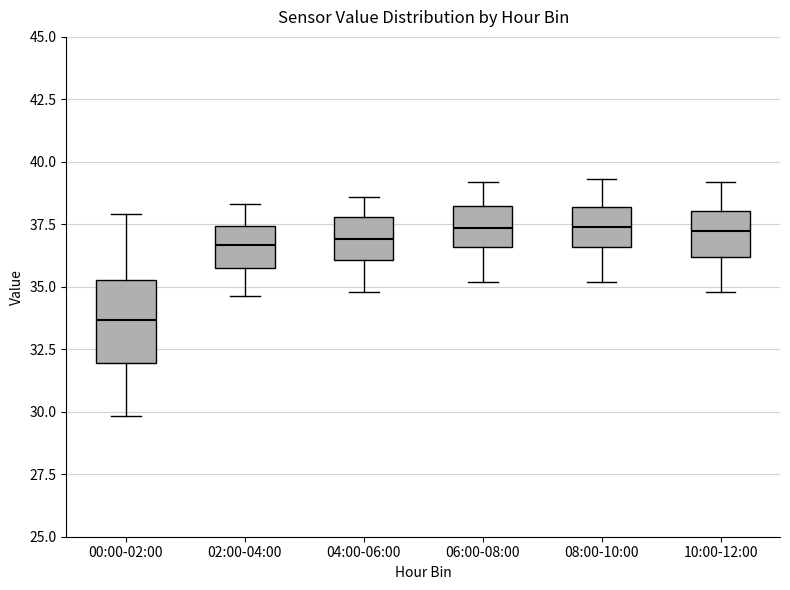

Comparing the boxes themselves (not the whiskers), which one is the tallest?

00:00-02:00